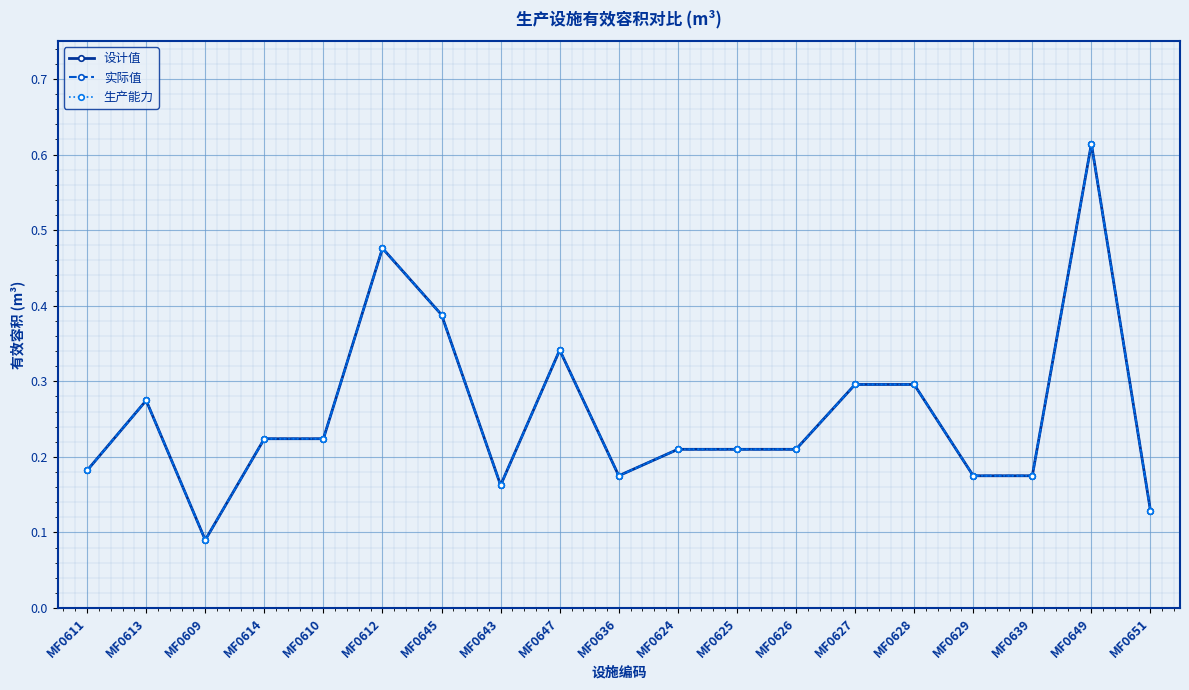

At how many categories does at least one series exceed 0?

19